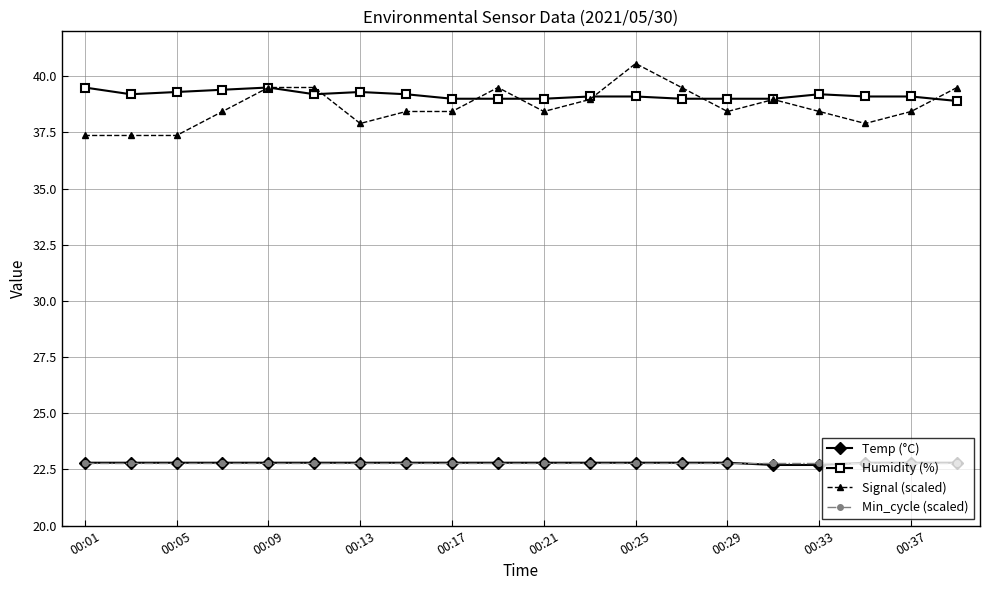

Count the number of categories in the chart.

20